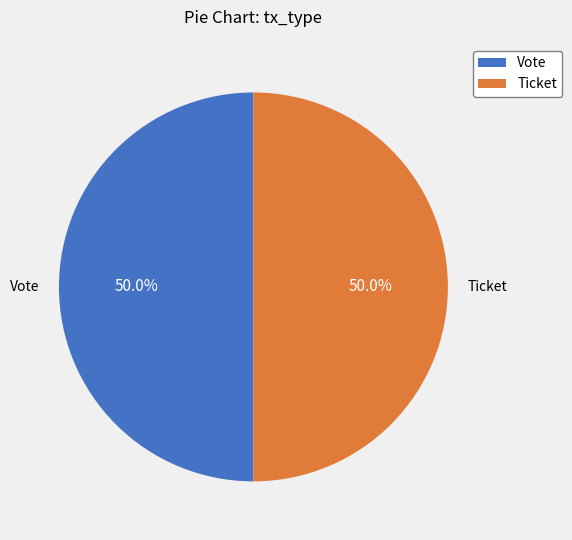

Approximately how many times larger is the value at Vote compared to Ticket?

1.0